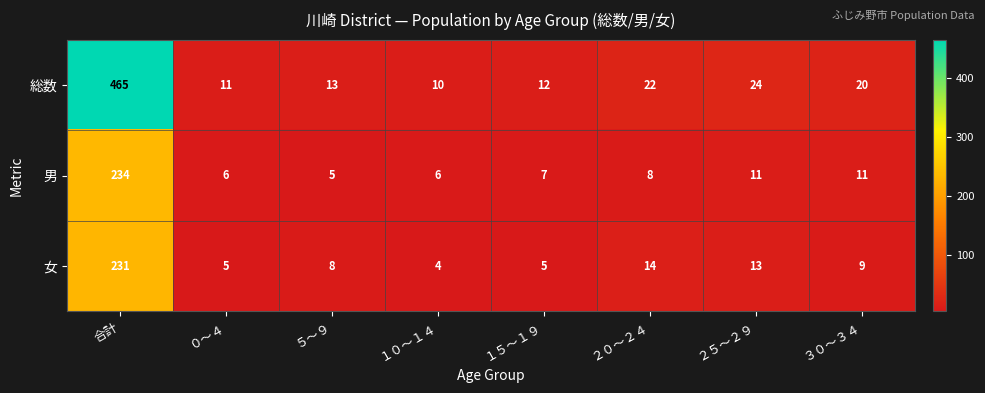

Where does the 女 series first go above 9?

合計